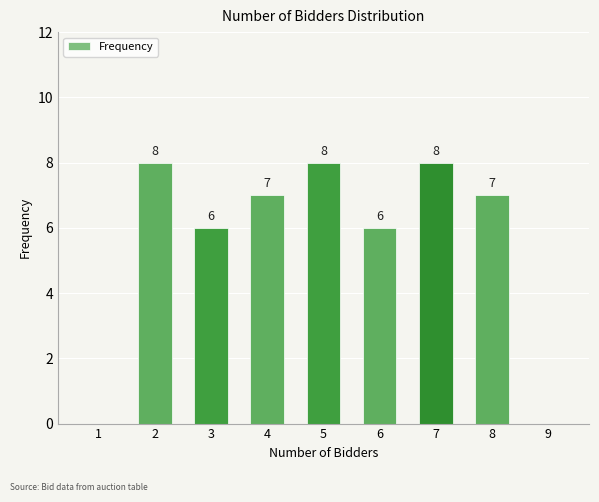

How many positive values are there?

7